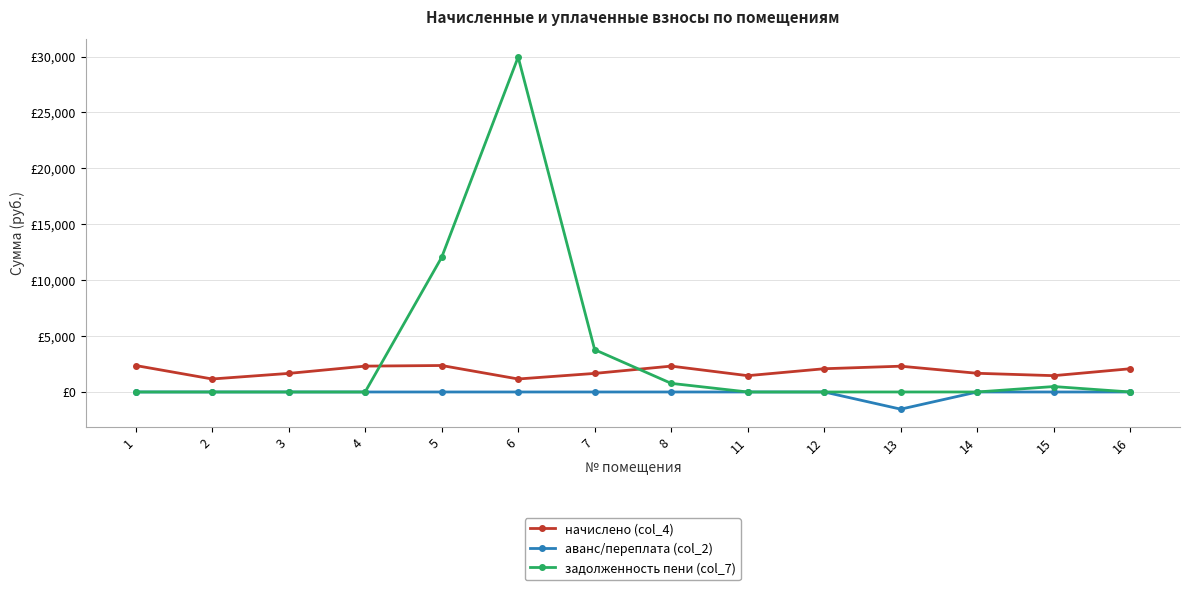

Is this an area chart (filled region under the line)?

No